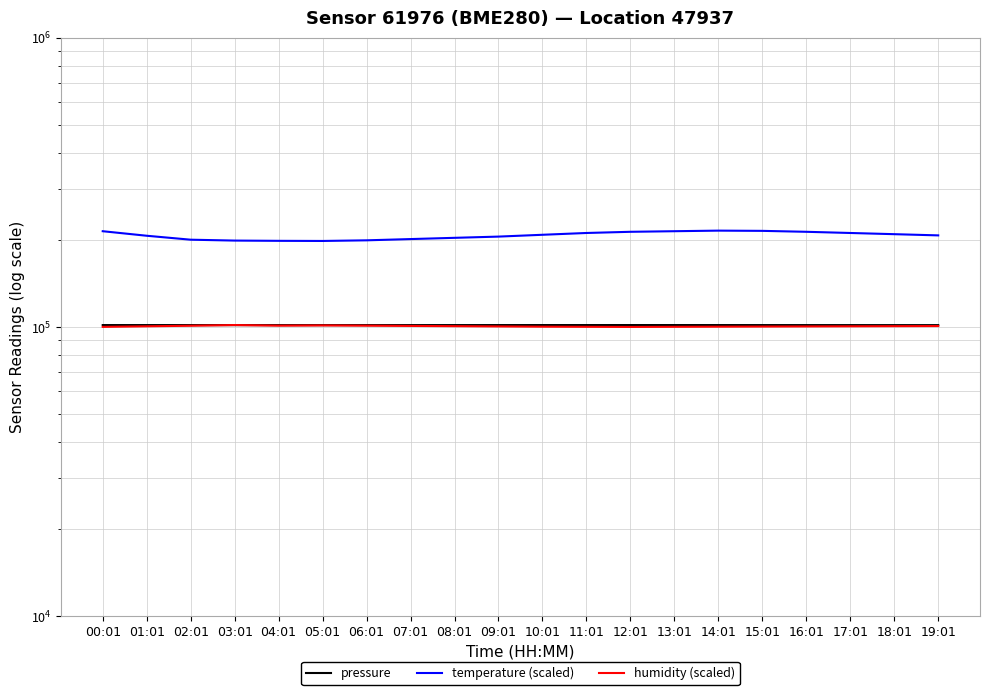

What is the difference between the maximum and minimum values in the humidity (scaled) series?

1510.0